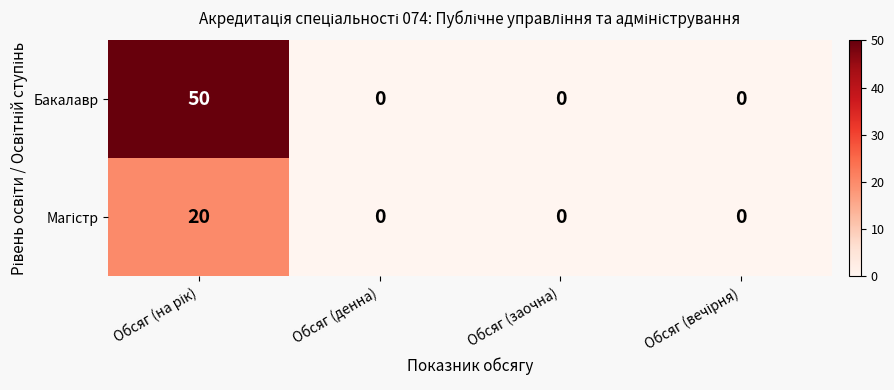

Which series has the largest total across all categories?

Бакалавр